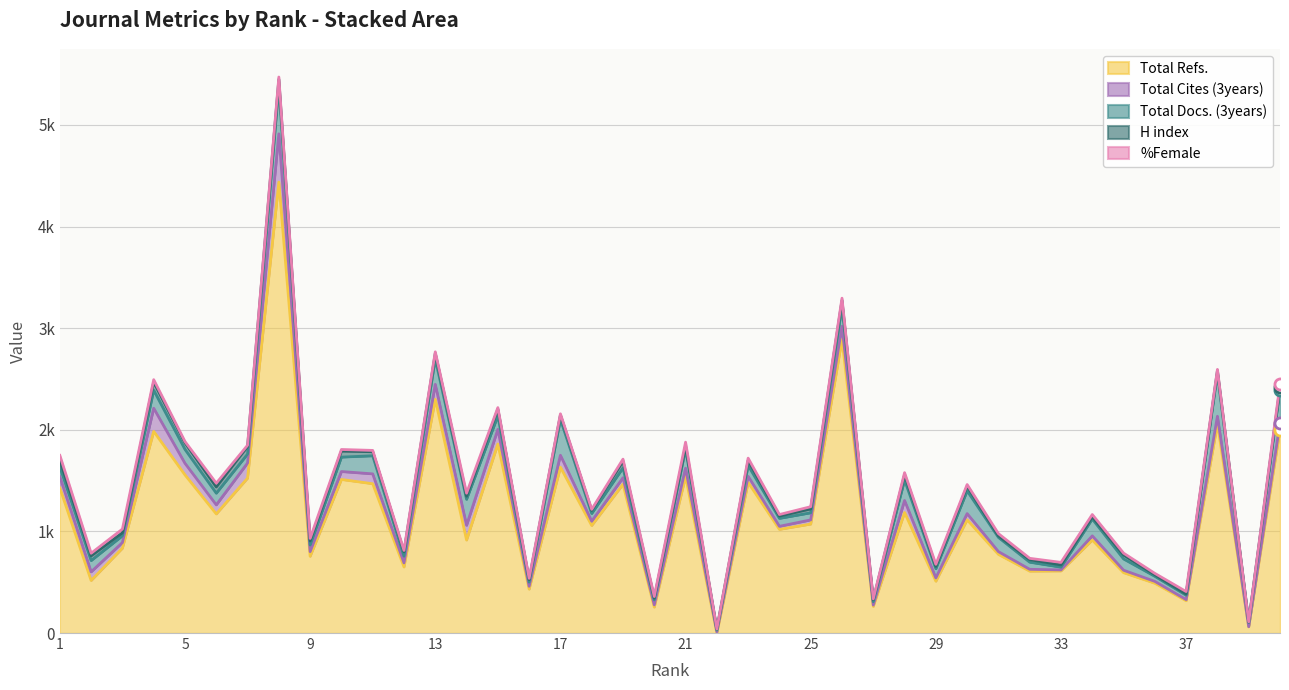

At how many categories does at least one series exceed 2245?

3